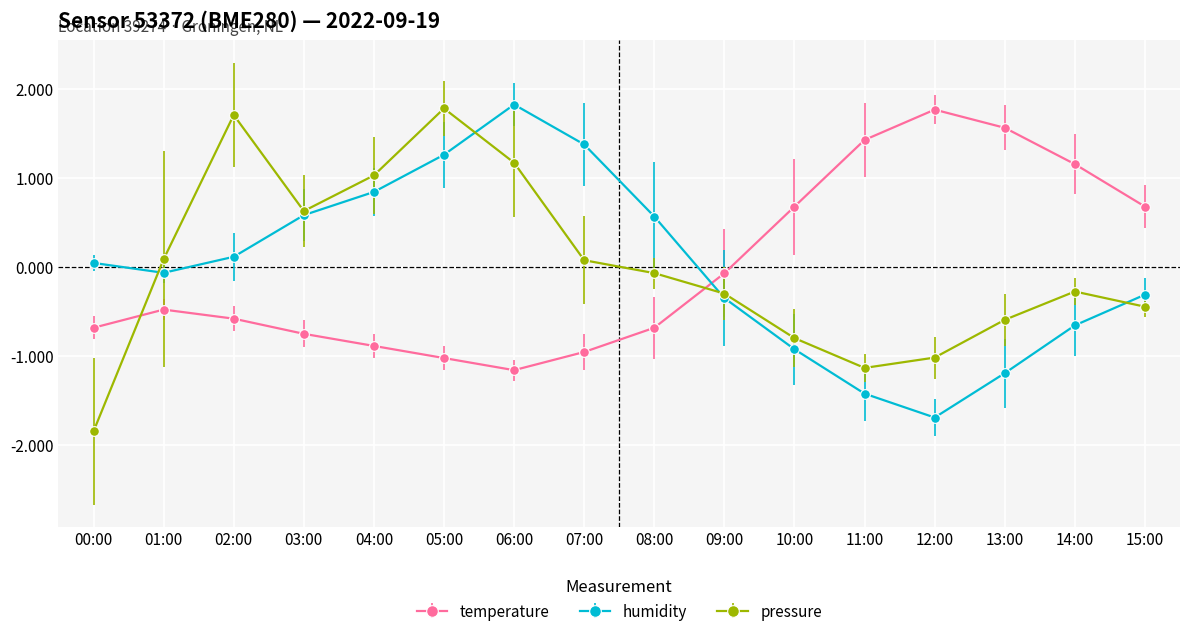

Rank the series at 02:00 from lowest to highest value.

temperature, humidity, pressure